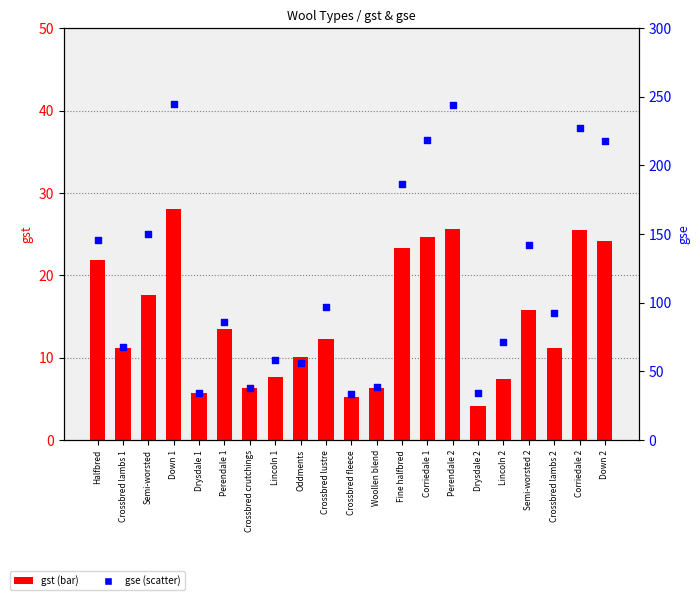

Which series has the widest spread of Y values?

gse